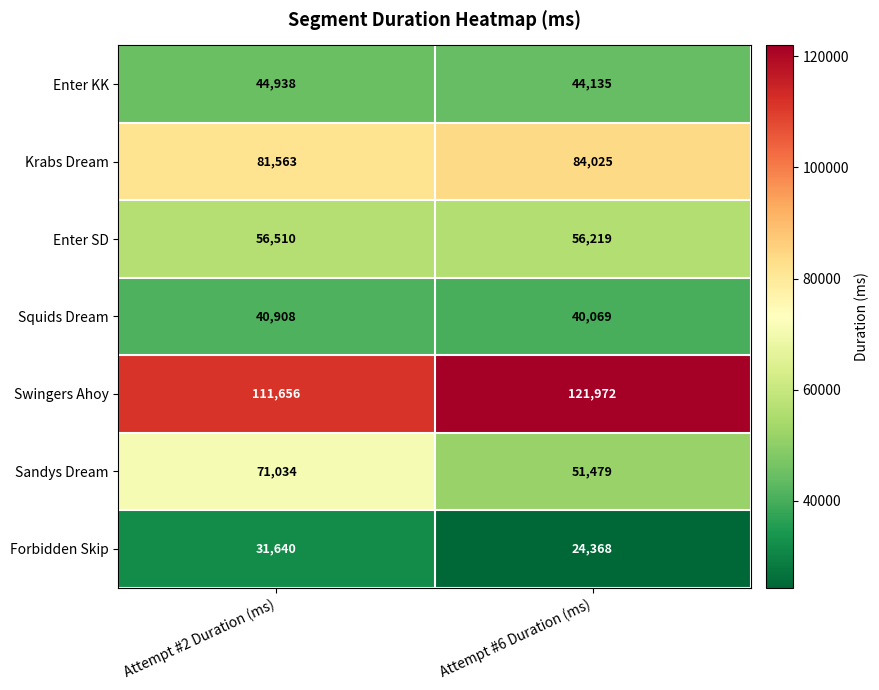

True or false: Enter KK has a value of 72479 at Attempt #6 Duration (ms).

False